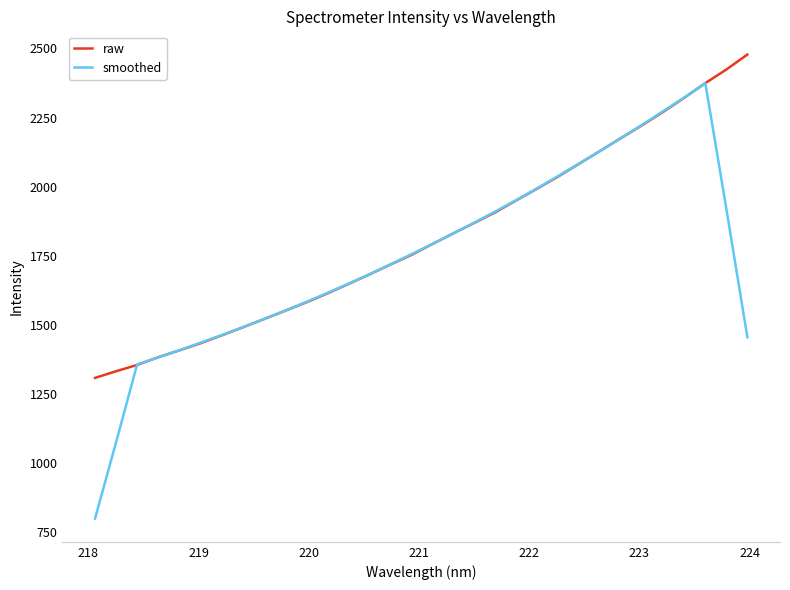

Which series has the widest spread of values?

smoothed